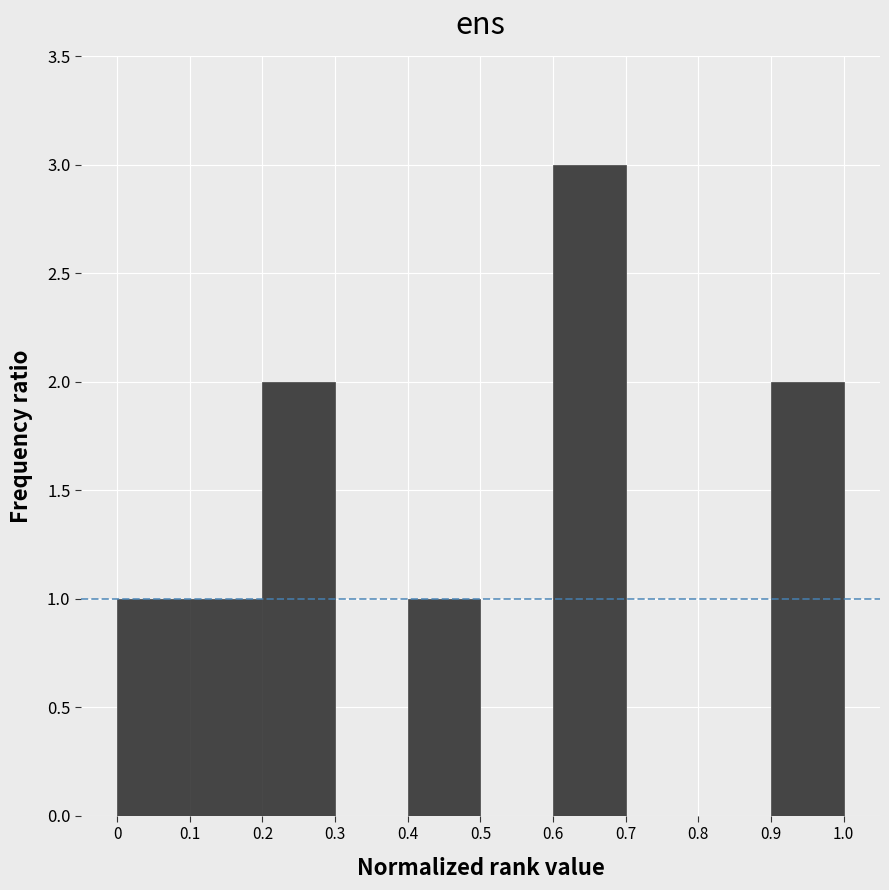

Reading left to right, list every bar in this chart as the range it spans on the x-axis followed by its height. The values are not printed on the chart, so give them approximately, as read against the axis.

0 to 0.1: 1
0.1 to 0.2: 1
0.2 to 0.3: 2
0.3 to 0.4: 0
0.4 to 0.5: 1
0.5 to 0.6: 0
0.6 to 0.7: 3
0.7 to 0.8: 0
0.8 to 0.9: 0
0.9 to 1.0: 2